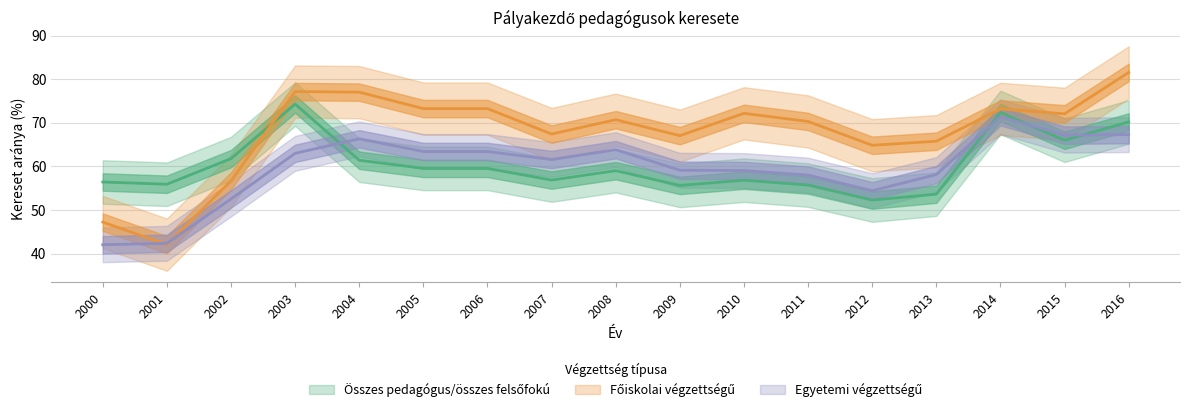

Which series has the largest total across all categories?

Főiskolai végzettségű